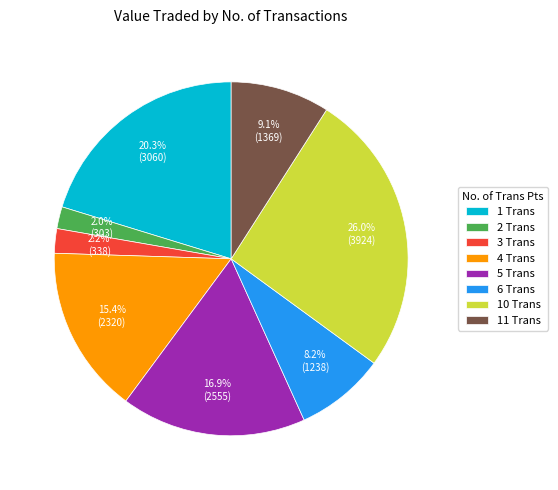

How many slices are in this pie chart?

8